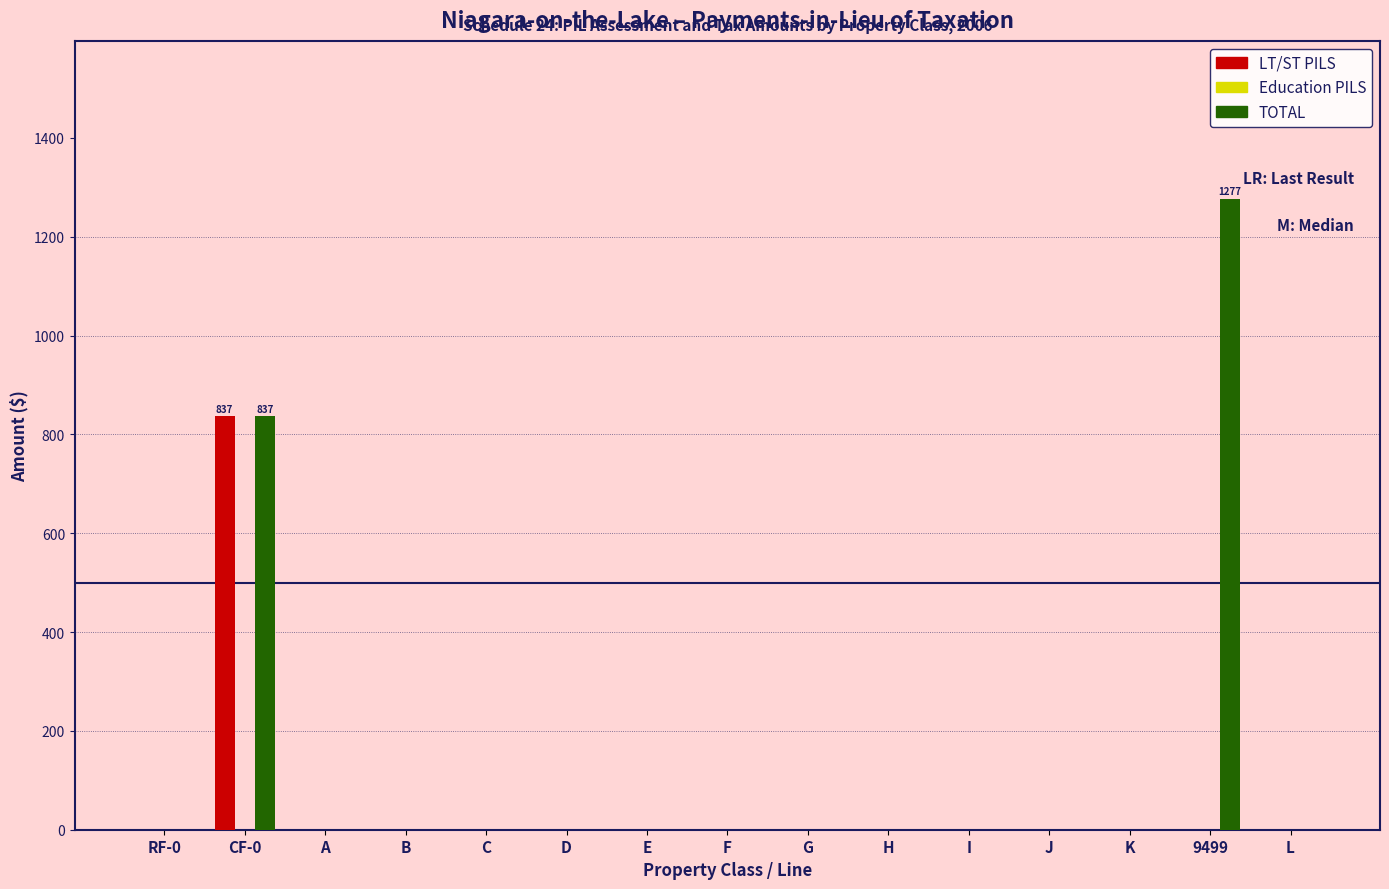

Reading left to right, transcribe all the data shown in this chart.

LT/ST PILS: RF-0=0	CF-0=837	A=0	B=0	C=0	D=0	E=0	F=0	G=0	H=0	I=0	J=0	K=0	9499=0	L=0
TOTAL: RF-0=0	CF-0=837	A=0	B=0	C=0	D=0	E=0	F=0	G=0	H=0	I=0	J=0	K=0	9499=1277	L=0